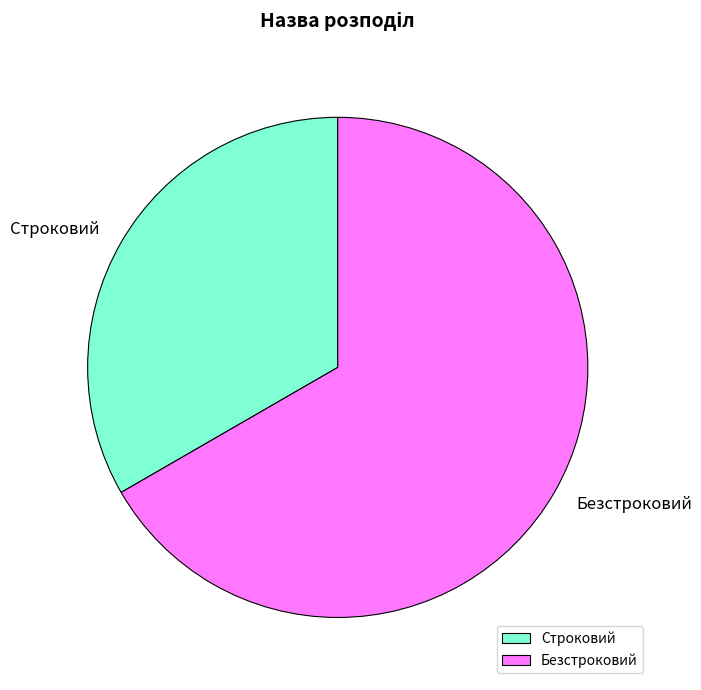

Between Строковий and Безстроковий, which is larger?

Безстроковий